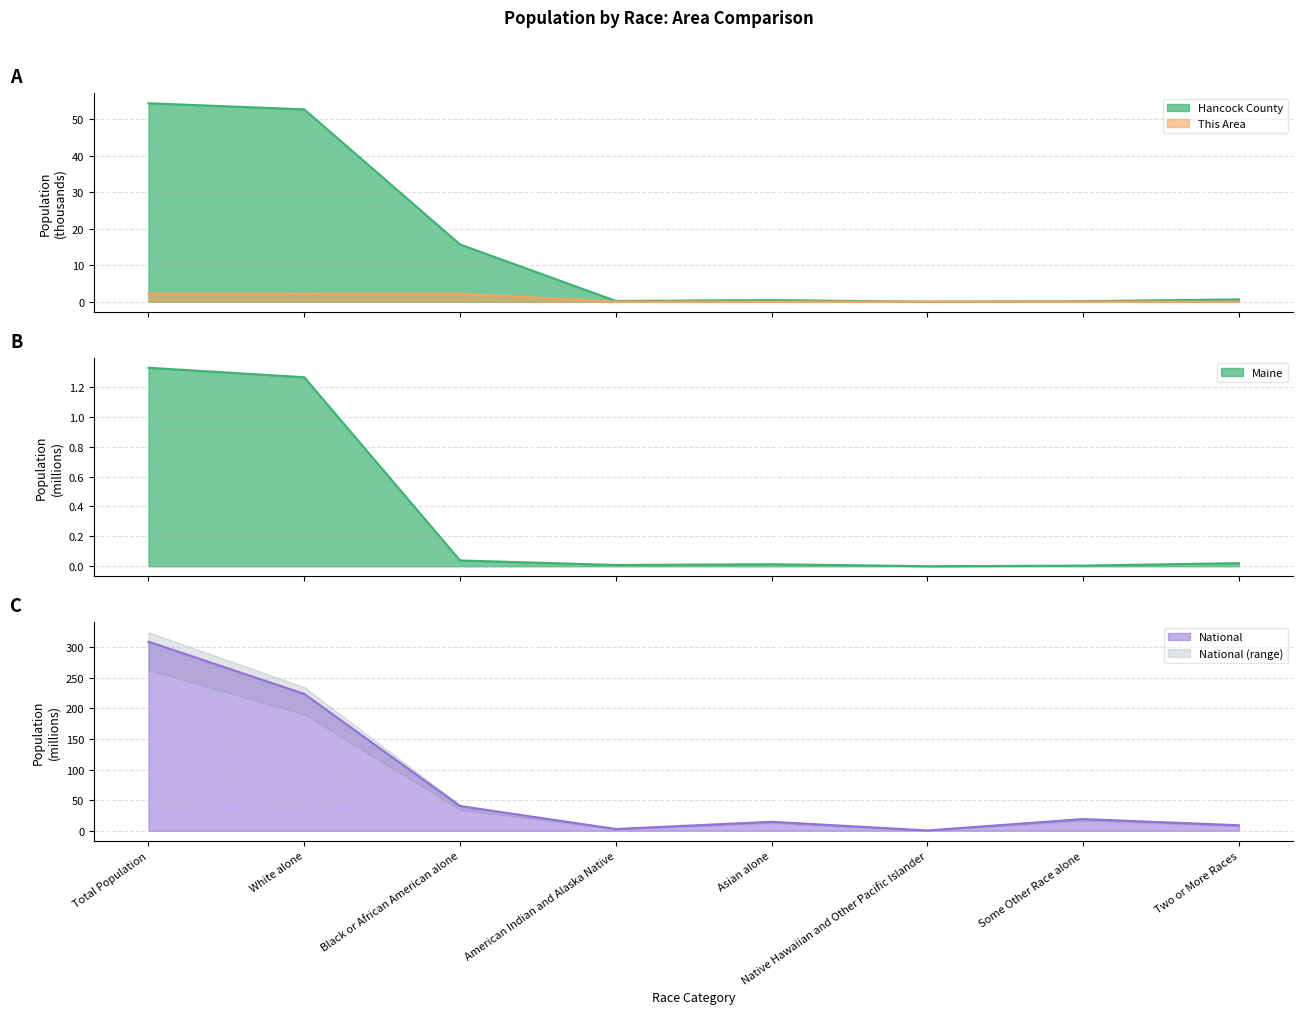

What value does the National series have at Two or More Races?

9.0